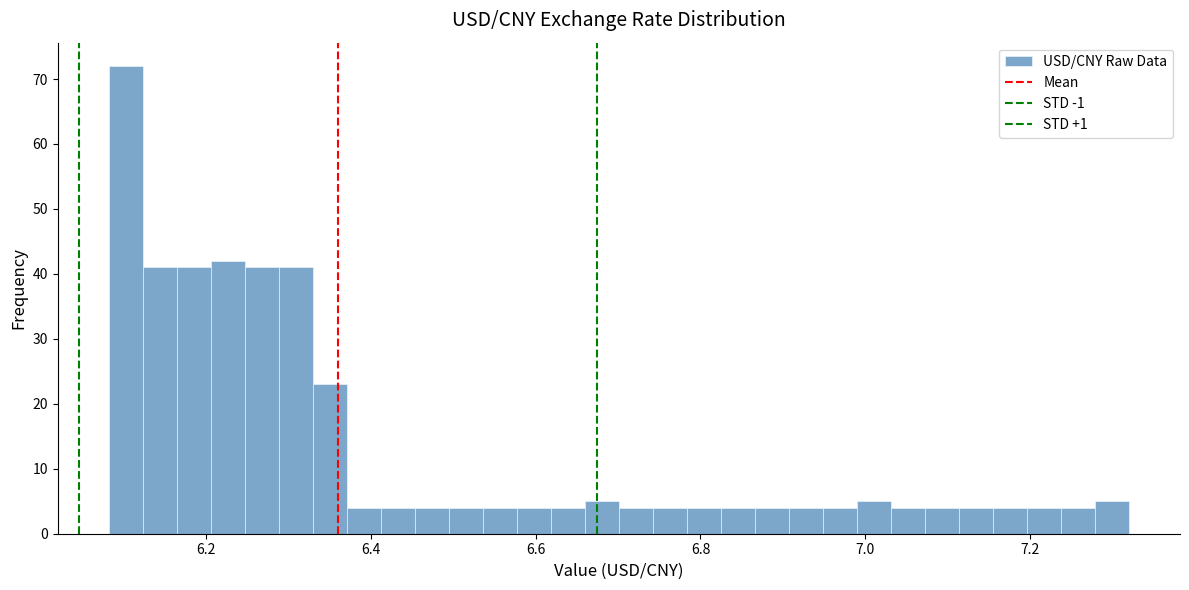

Around what value on the x-axis is the tallest bar? Give the approximate position of its centre, as read against the axis.

6.10